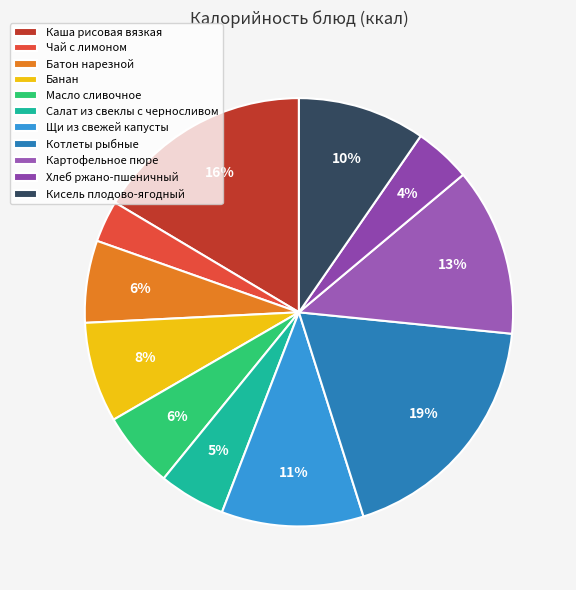

What is the largest slice in the pie chart?

Котлеты рыбные